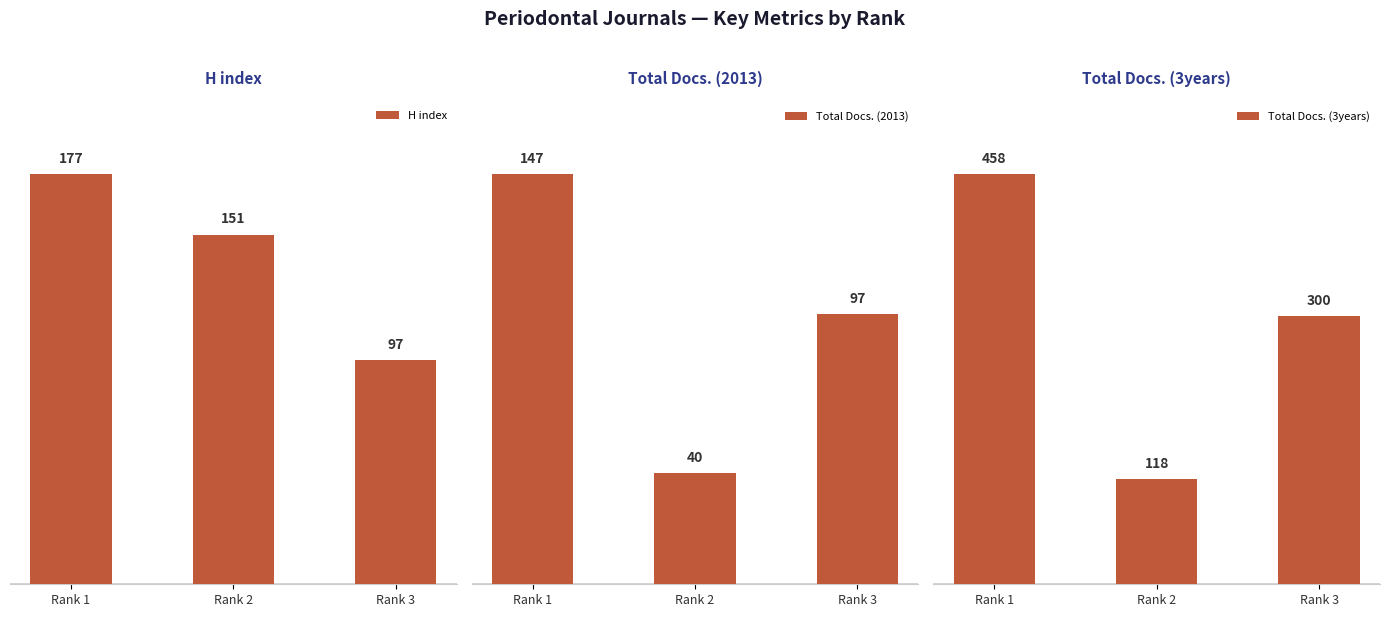

What are all the series names shown in the legend?

H index, Total Docs. (2013), Total Docs. (3years)